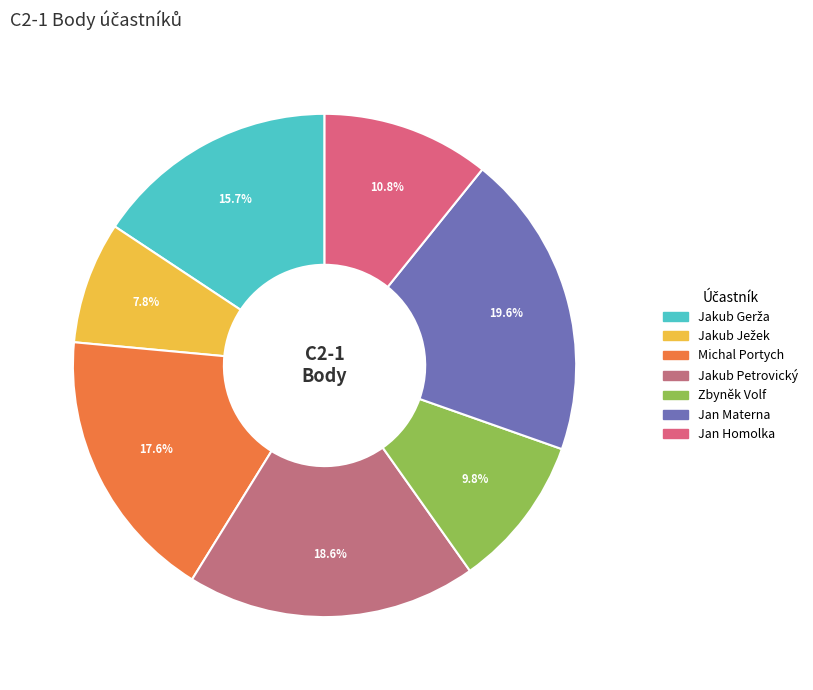

Is there a majority slice in this chart?

No